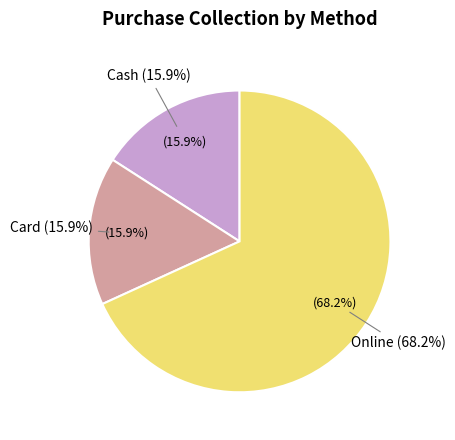

Rank the categories by value from highest to lowest.

Online, Cash, Card